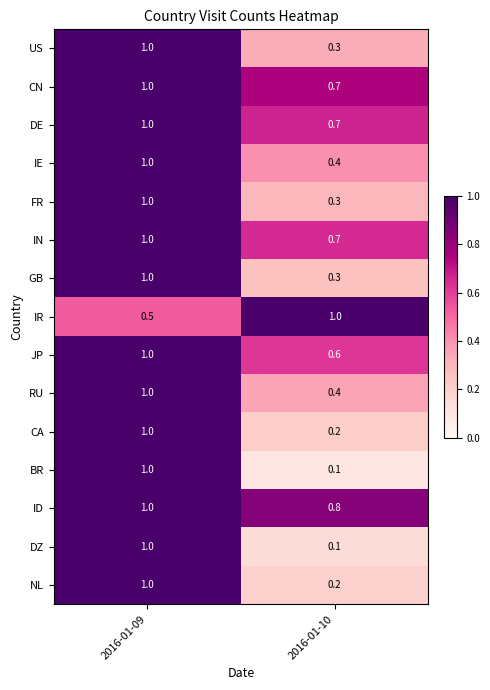

Where is CN nearest to the value 0?

2016-01-10